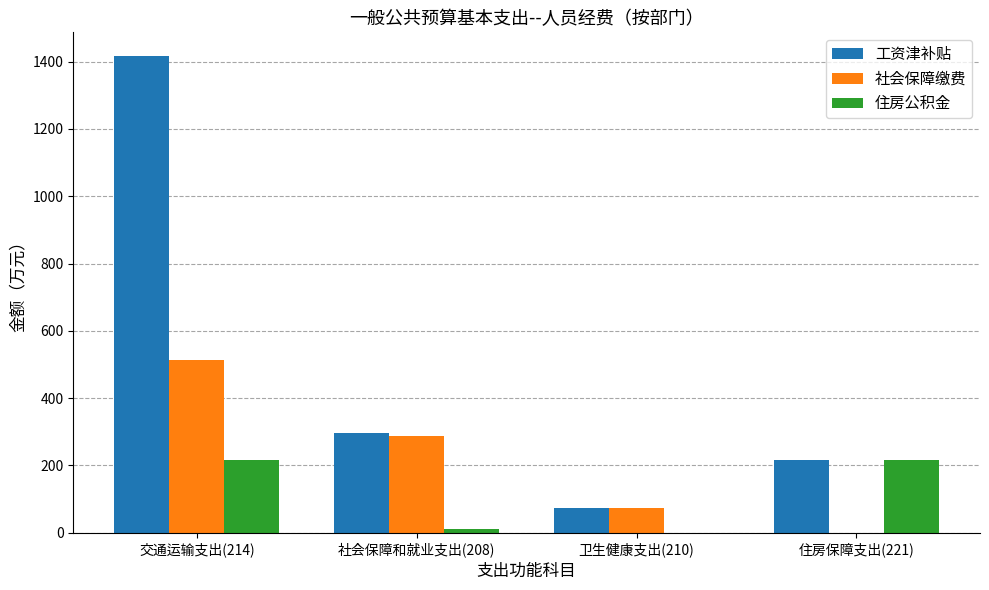

What is the spread (max minus min) of values at 卫生健康支出(210)?

72.3